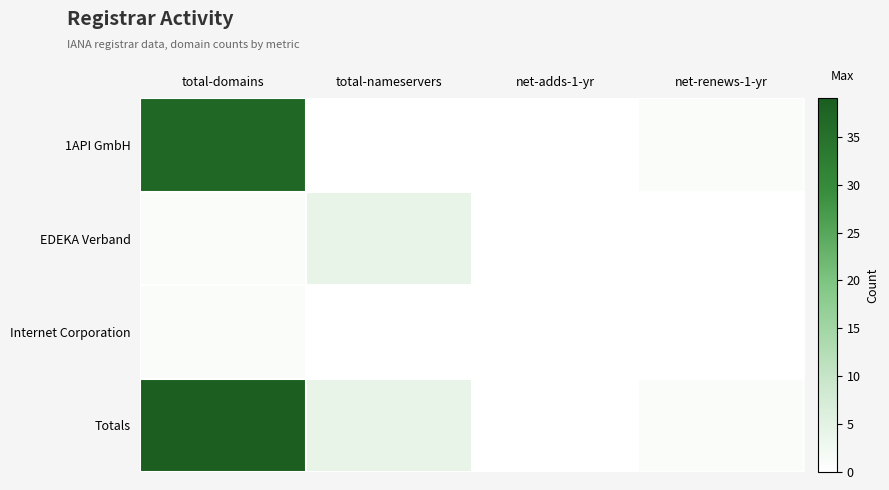

Which series has the largest range (max minus min)?

Totals